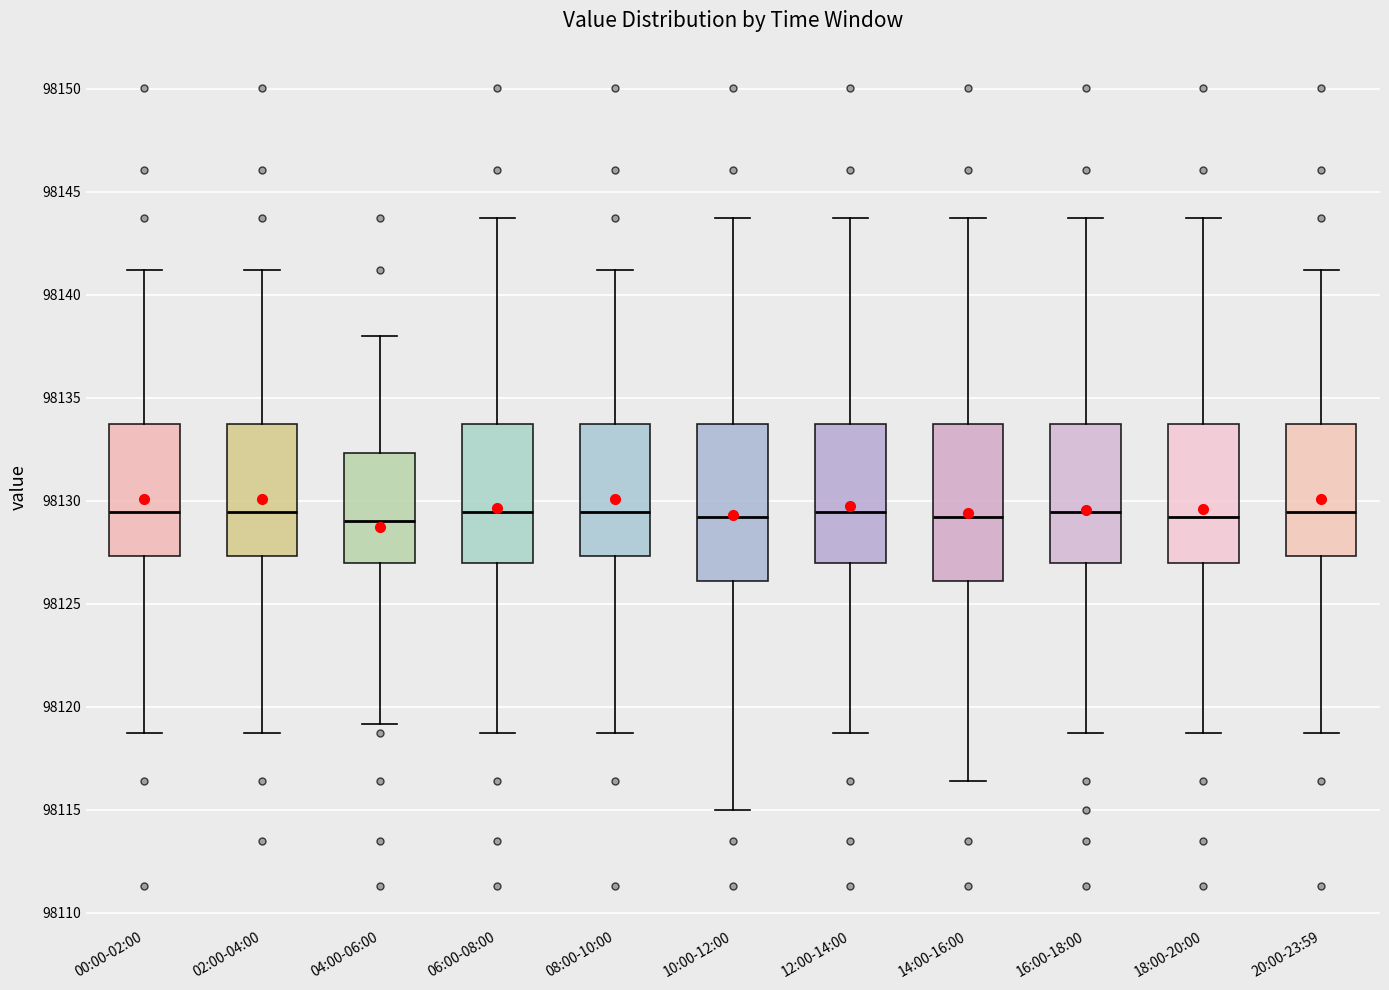

Where does the median line of the box for 16:00-18:00 sit on the y-axis? The values are not printed on the chart, so give them approximately, as read against the axis.

98129.5